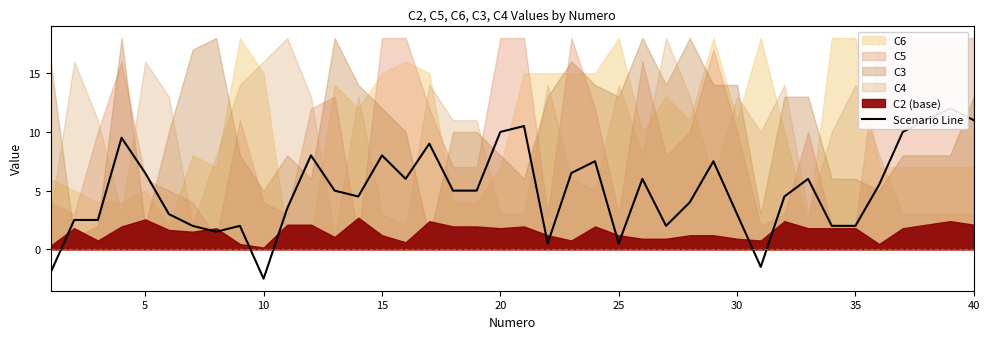

True or false: the data has more than 1 interior local peaks.

True